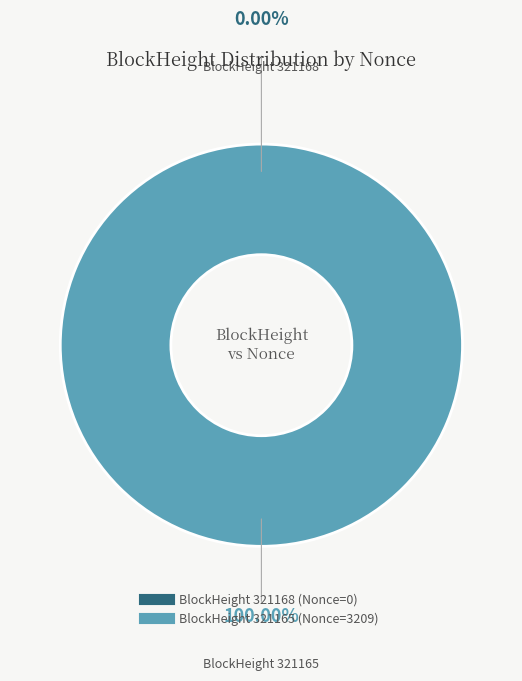

Which slice is the largest?

321165